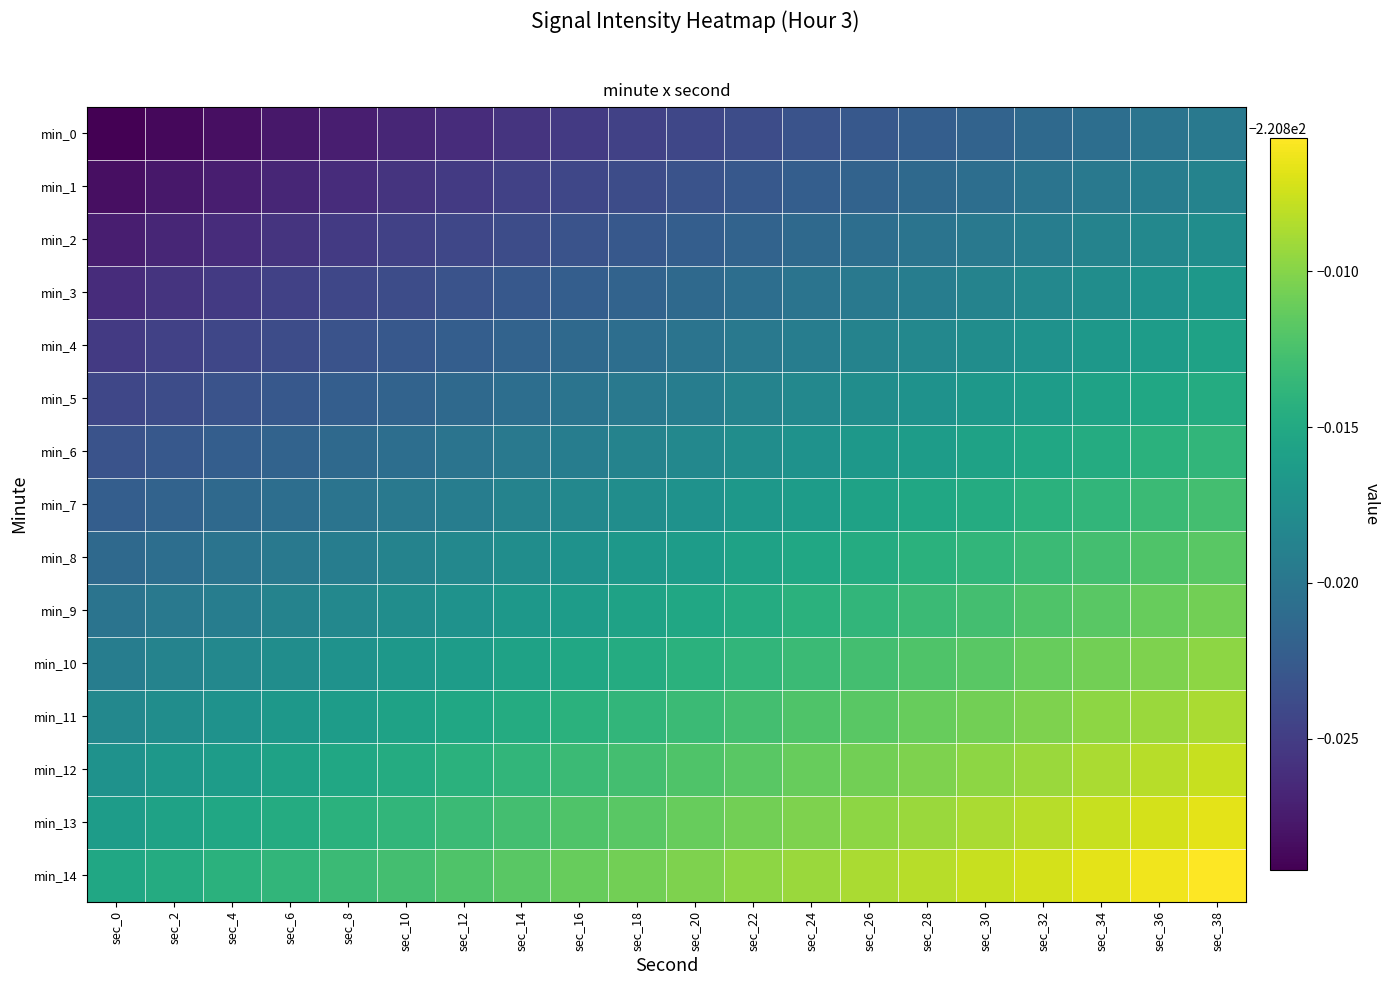

What is the maximum value shown in the chart?

-220.8